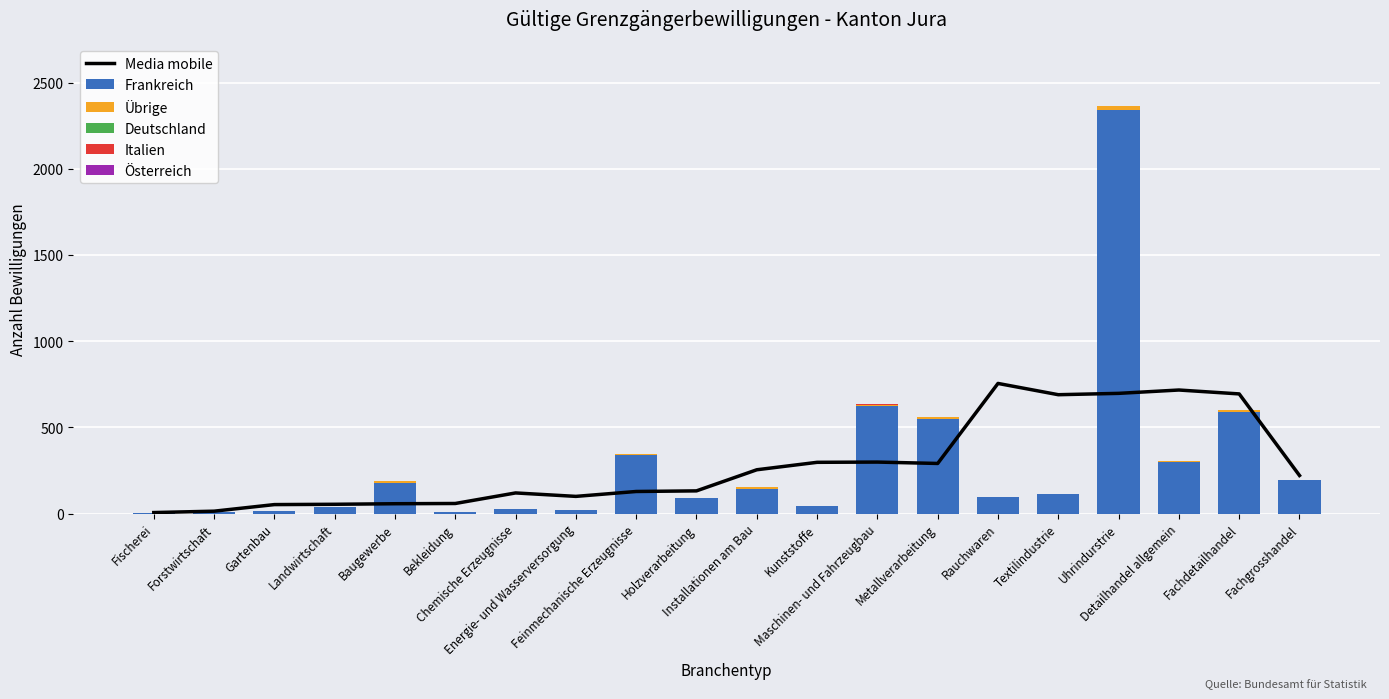

Reading left to right, what are all the values shown in this chart?

Media mobile: 5.6	13.6	51.8	53.6	56.8	58.2	119.4	99.4	127.8	131.4	253.8	297.0	298.4	290.4	754.6	689.2	697.0	716.4	693.8	220.6
Frankreich: 2.0	11.0	15.0	38.0	178.0	11.0	26.0	21.0	341.0	90.0	145.0	44.0	621.0	549.0	98.0	113.0	2343.0	300.0	590.0	192.0
Übrige: 0.0	0.0	0.0	1.0	10.0	0.0	1.0	0.0	3.0	1.0	6.0	1.0	11.0	8.0	0.0	0.0	18.0	6.0	10.0	2.0
Deutschland: 0.0	0.0	0.0	1.0	1.0	0.0	0.0	0.0	1.0	0.0	1.0	0.0	0.0	4.0	0.0	0.0	2.0	0.0	0.0	0.0
Italien: 0.0	0.0	0.0	0.0	2.0	0.0	0.0	1.0	1.0	0.0	1.0	0.0	2.0	1.0	0.0	0.0	3.0	1.0	1.0	1.0
Österreich: 0.0	0.0	0.0	0.0	0.0	0.0	0.0	0.0	0.0	0.0	0.0	0.0	0.0	0.0	0.0	0.0	0.0	0.0	0.0	0.0